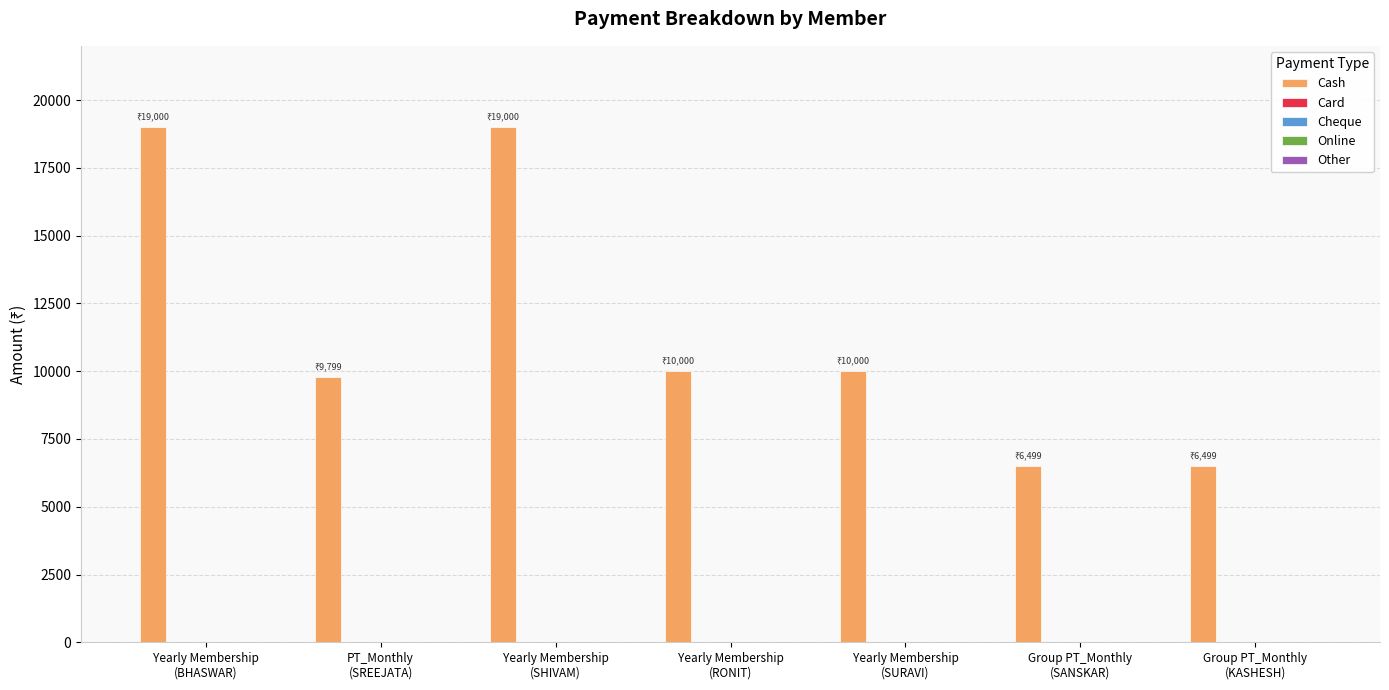

What is the value of the 6th bar from the left?

6499